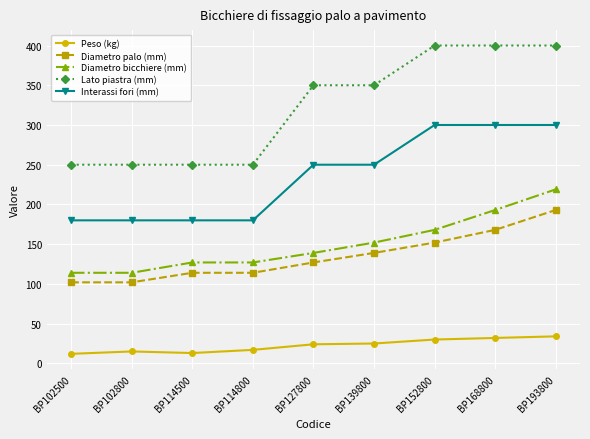

What value does the Diametro bicchiere (mm) series have at BP139800, to the nearest 50?

150